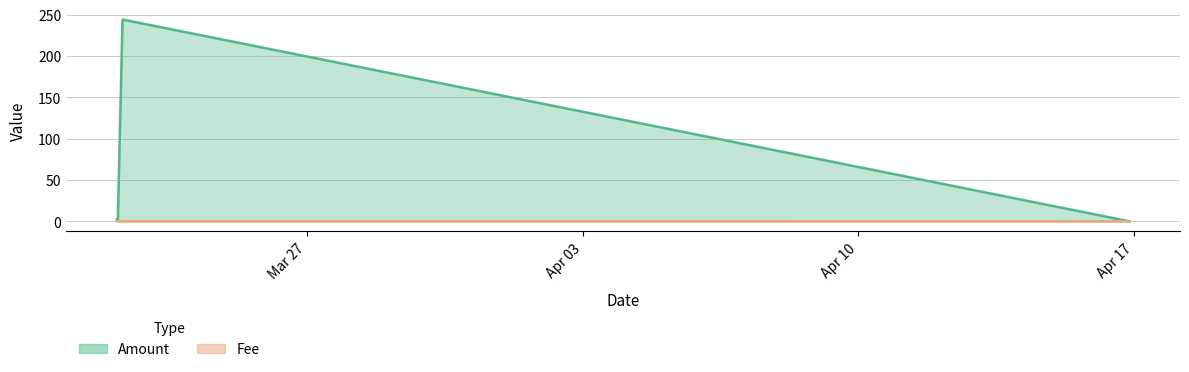

Count the number of data series in this chart.

2